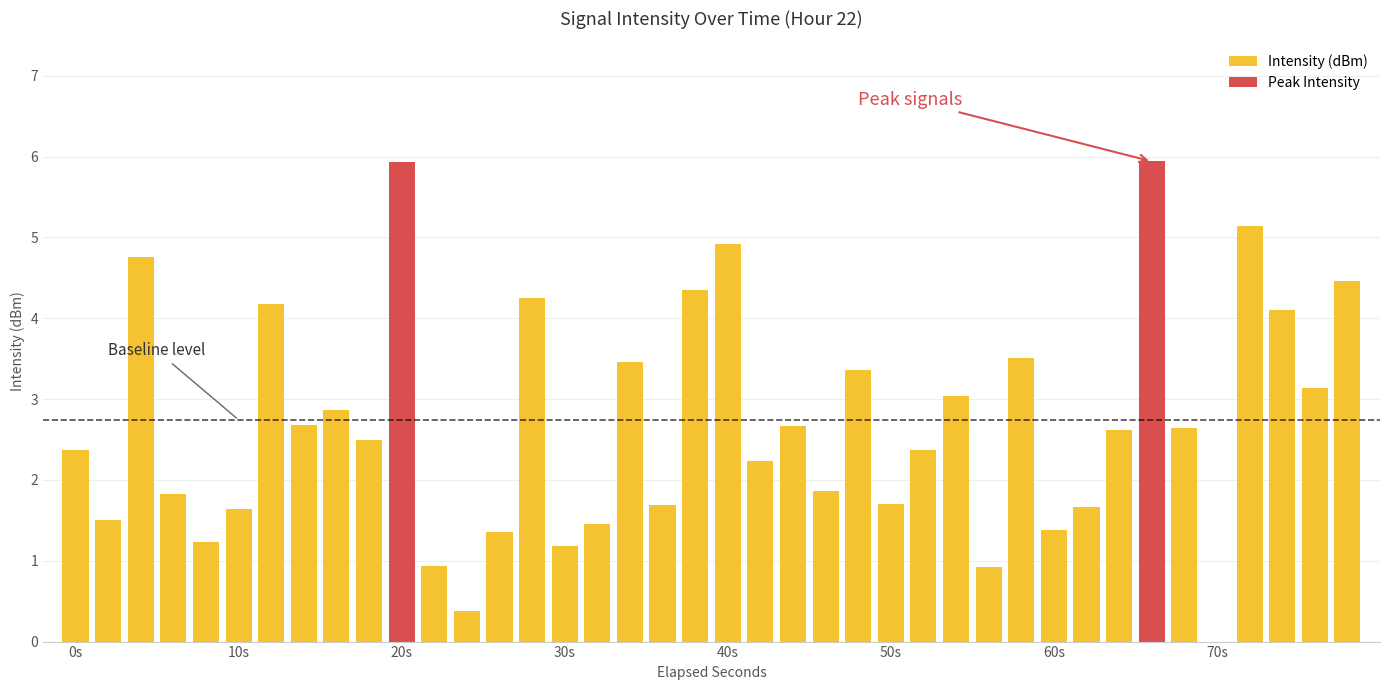

Rank the categories by value from lowest to highest.

35, 12, 28, 11, 15, 4, 13, 30, 16, 1, 5, 31, 18, 25, 3, 23, 21, 26, 0, 9, 32, 34, 22, 7, 8, 27, 38, 24, 17, 29, 37, 6, 14, 19, 39, 2, 20, 36, 10, 33